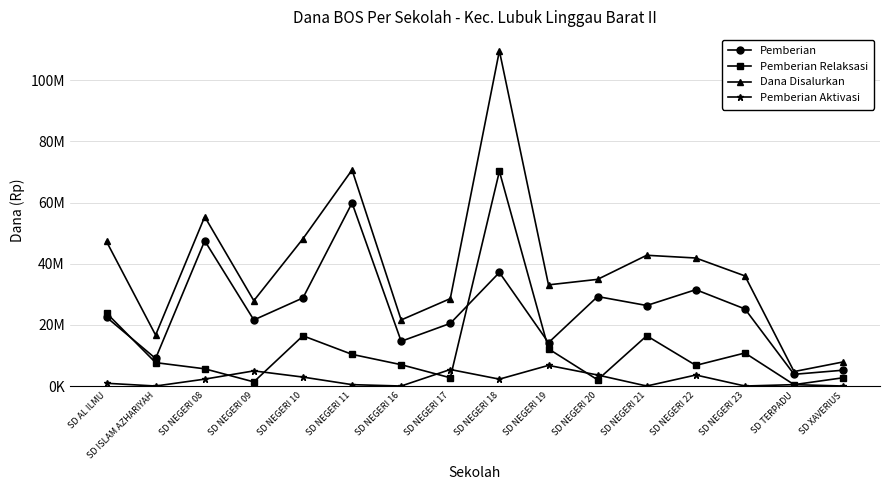

Which category has the lowest value in the Dana Disalurkan series?

SD TERPADU